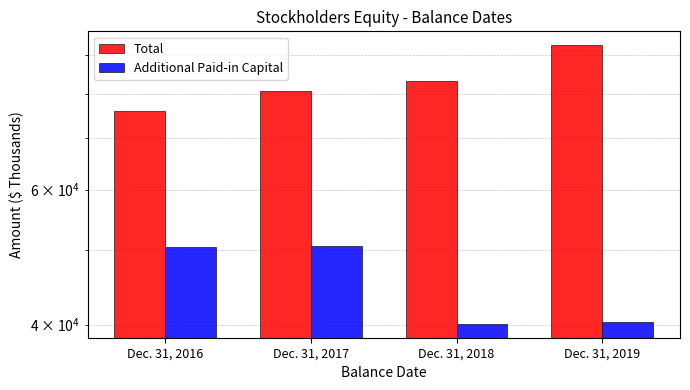

At which label does Total reach its minimum?

Dec. 31, 2016